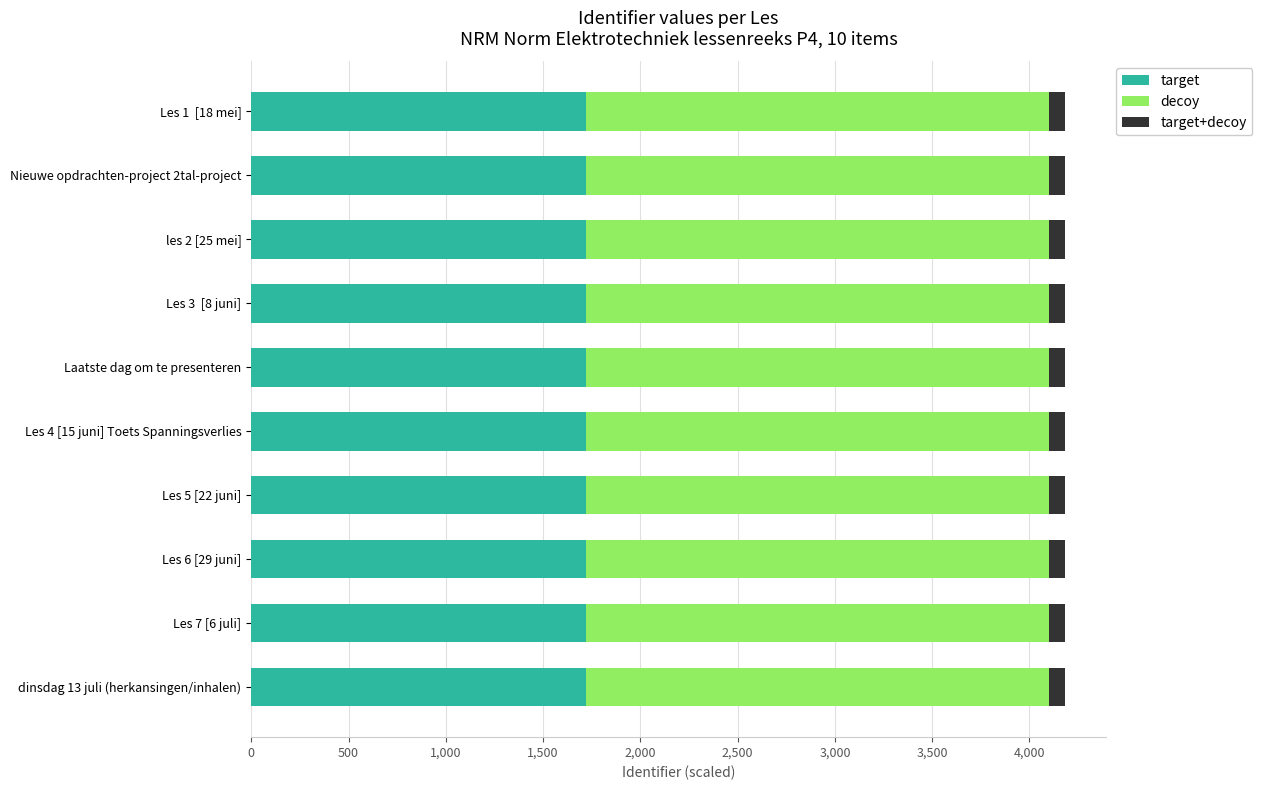

What is the lowest value of the target series?

1721.9